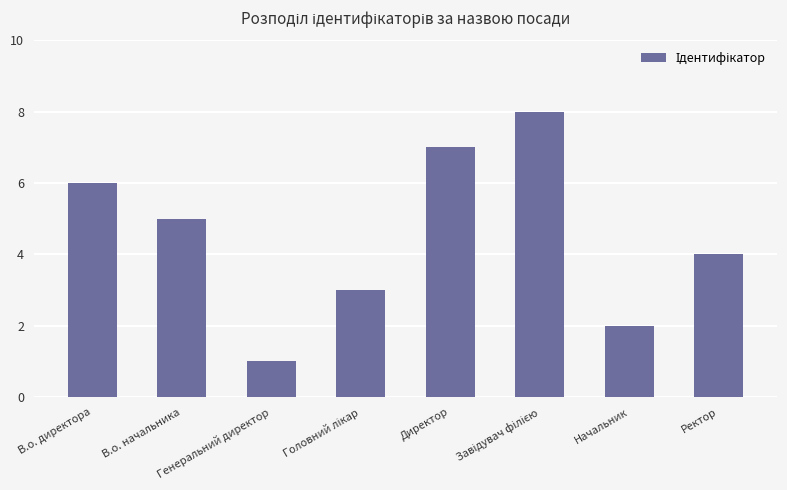

How many bars are there in total?

8